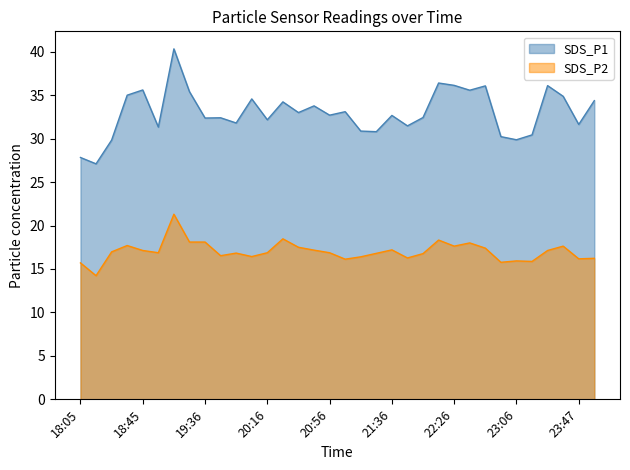

Is the value of SDS_P1 at 30 greater than the value of SDS_P2 at 33?

Yes